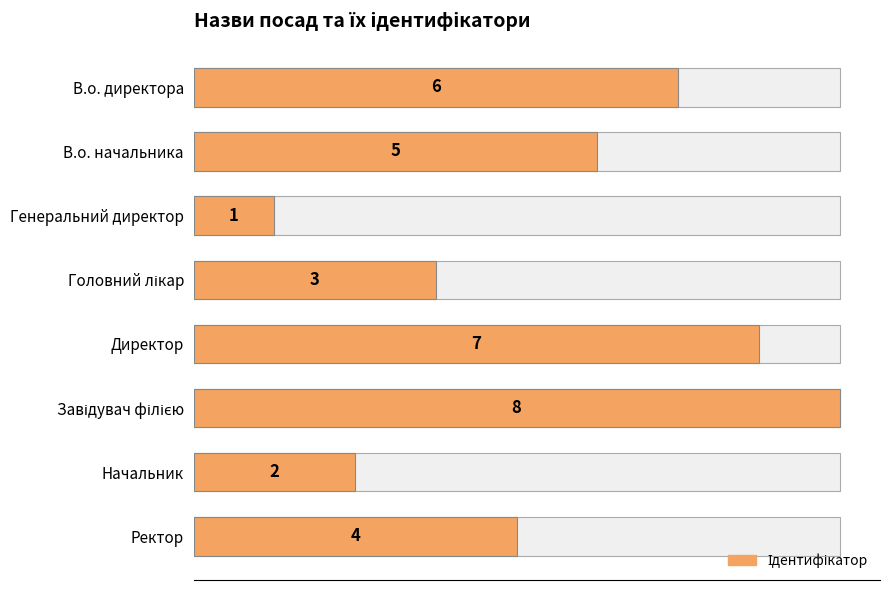

The chart shows a value of 3 at Начальник. True or false?

False